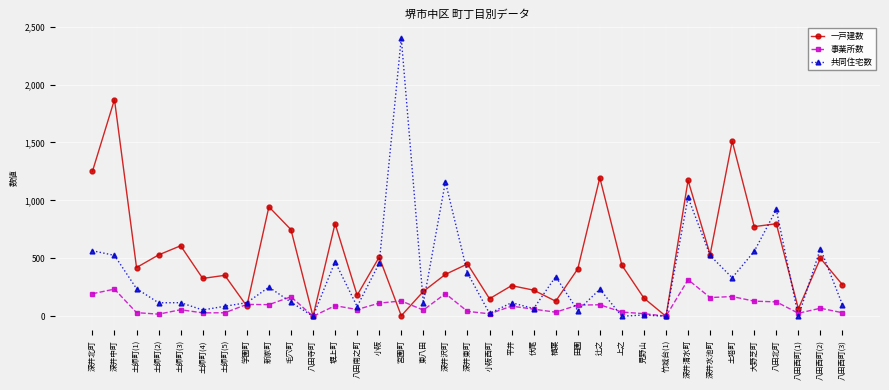

Where is 一戸建数 nearest to the value 935?

新家町